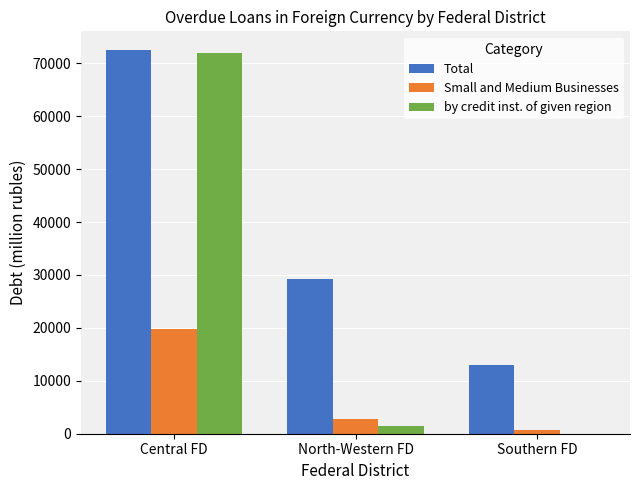

Which series has the widest spread of values?

by credit inst. of given region